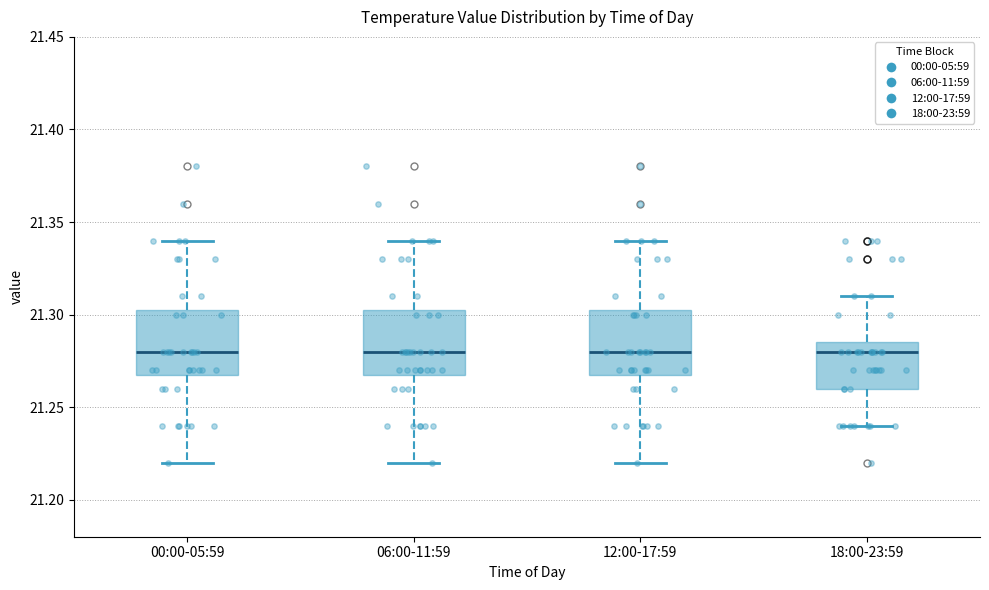

Reading left to right, transcribe this box plot: for each box, give where its median line is, the range the box spans, and where its two whiskers end, as read against the y-axis. The values are not printed on the chart, so give them approximately, as read against the axis.

00:00-05:59: median 21.280, box 21.270 to 21.305, whiskers 21.220 to 21.340
06:00-11:59: median 21.280, box 21.270 to 21.305, whiskers 21.220 to 21.340
12:00-17:59: median 21.280, box 21.270 to 21.305, whiskers 21.220 to 21.340
18:00-23:59: median 21.280, box 21.260 to 21.285, whiskers 21.240 to 21.310